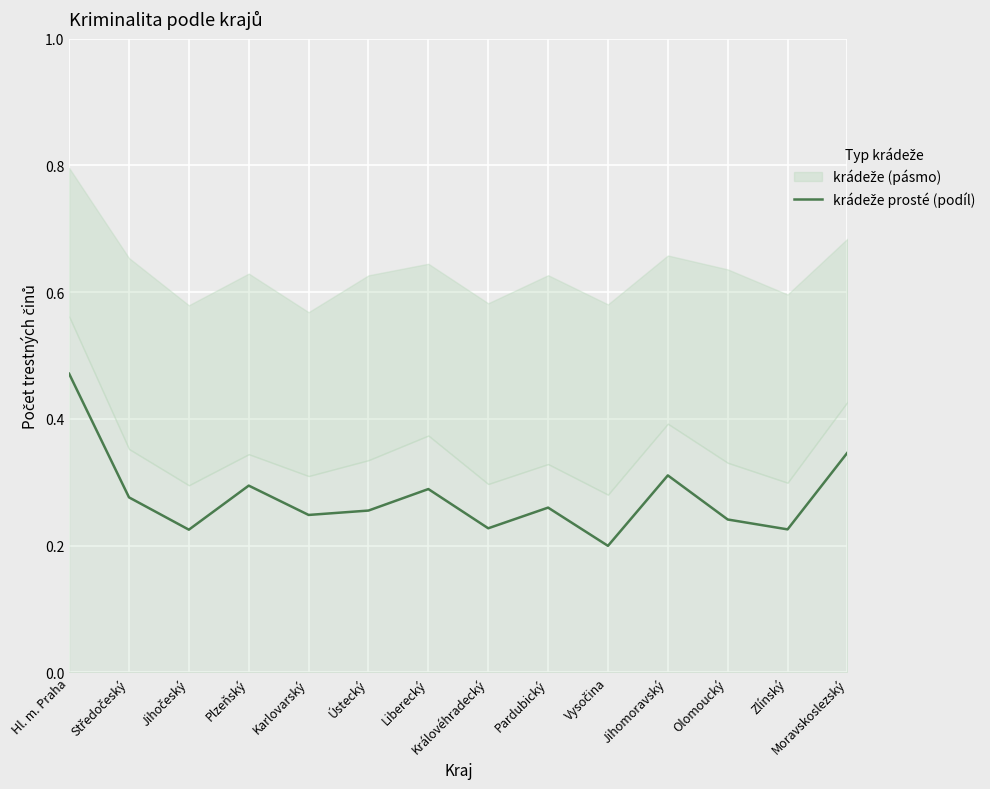

Rank the categories by value from lowest to highest.

Vysočina, Jihočeský, Zlínský, Královéhradecký, Olomoucký, Karlovarský, Ústecký, Pardubický, Středočeský, Liberecký, Plzeňský, Jihomoravský, Moravskoslezský, Hl. m. Praha